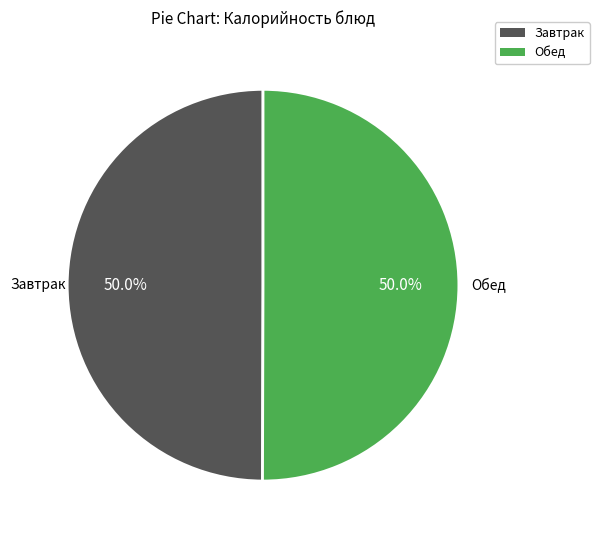

How many segments does this pie chart have?

2